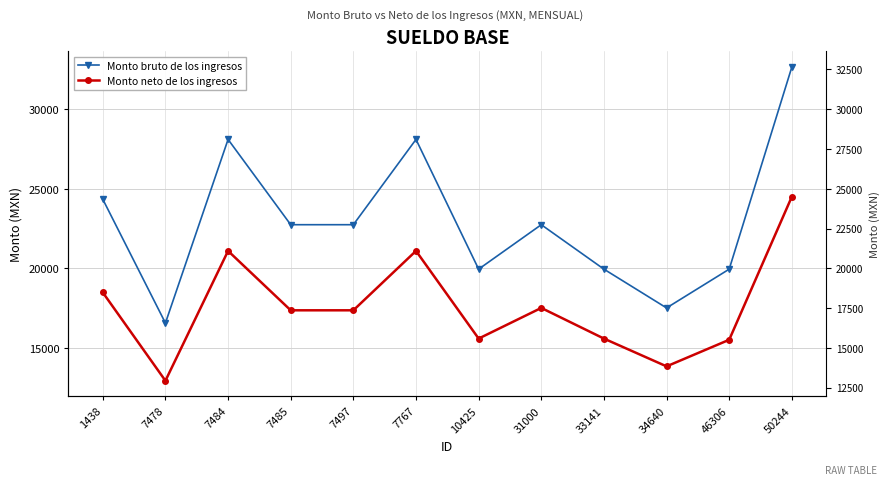

At which label does Monto bruto de los ingresos first exceed 22741?

1438